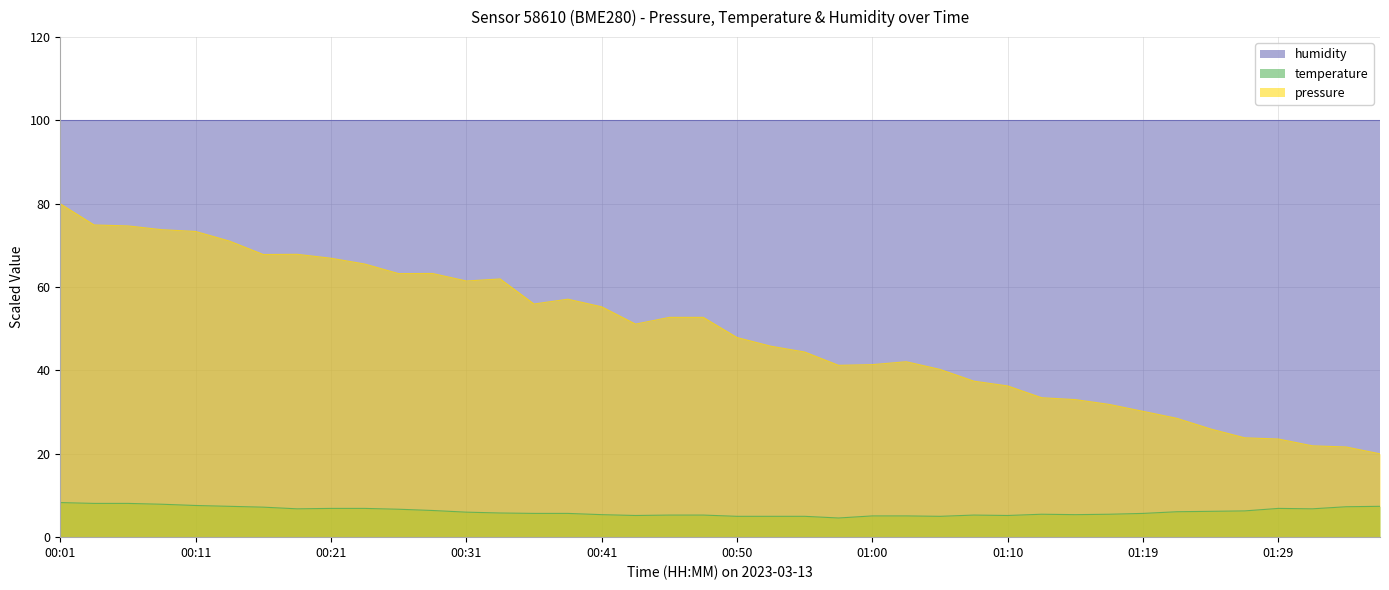

Between 00:06 and 00:21, which series saw the biggest shift?

pressure